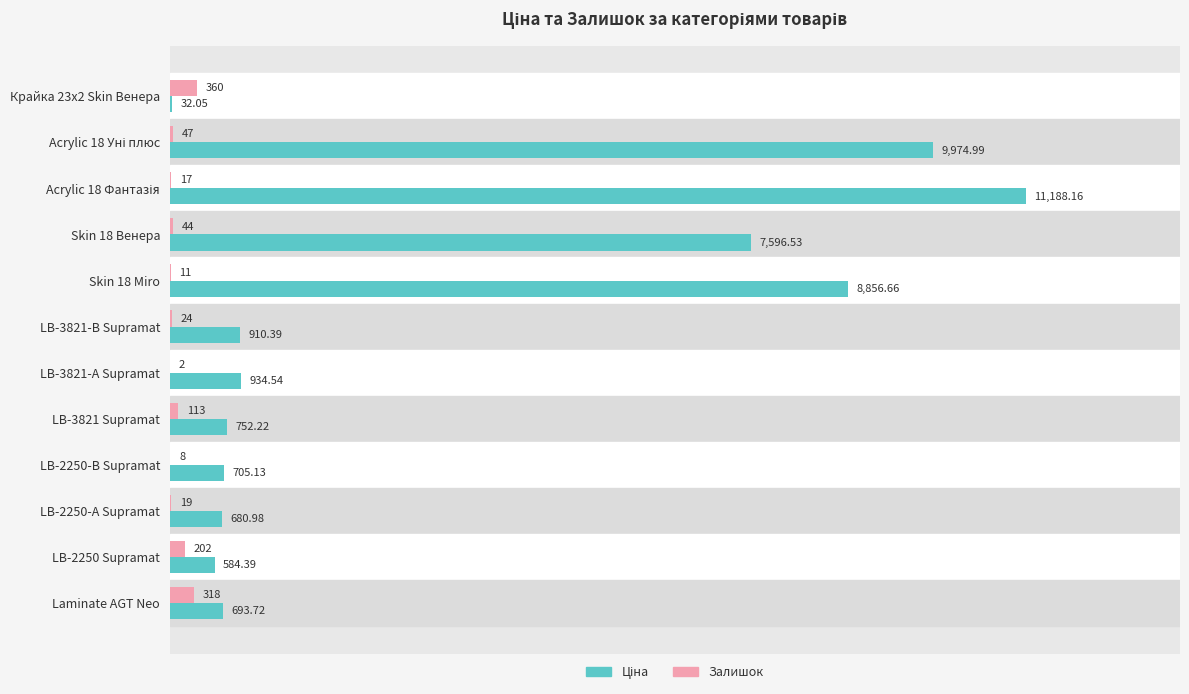

What is the sum of all Залишок values?

1165.0